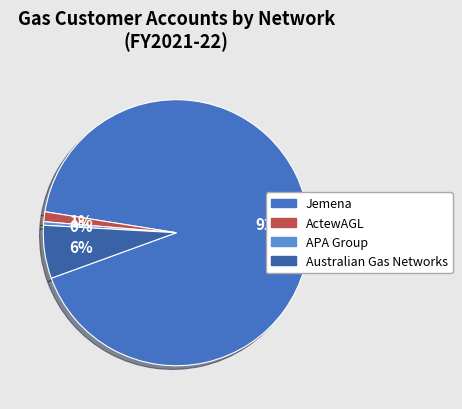

True or false: APA Group accounts for 0% of the total.

True